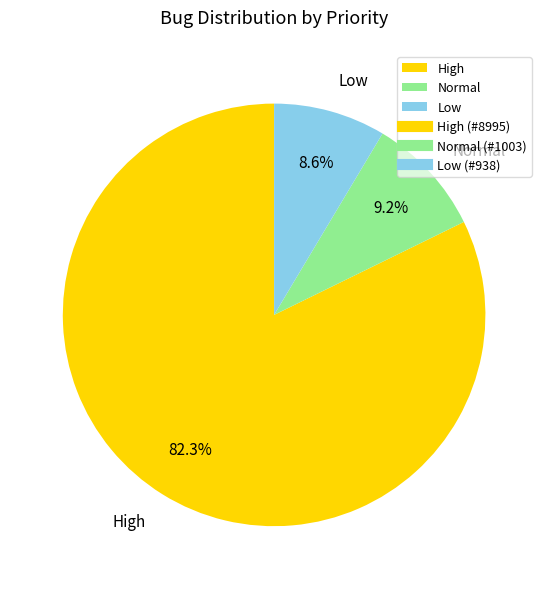

Rank the categories by value from lowest to highest.

Low, Normal, High